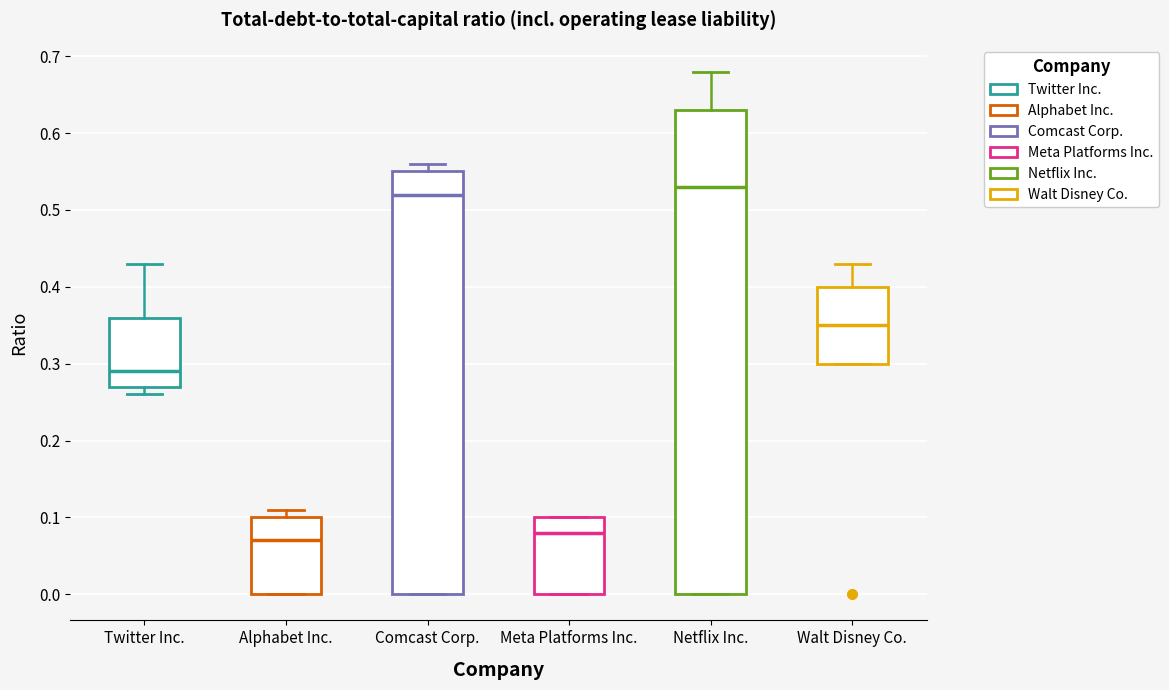

Reading left to right, read every box against the y-axis: the position of its median line, the range the box covers, and the ends of its whiskers. The values are not printed on the chart, so give them approximately, as read against the axis.

Twitter Inc.: median 0.29, box 0.27 to 0.36, whiskers 0.26 to 0.43
Alphabet Inc.: median 0.07, box 0.00 to 0.10, whiskers 0.00 to 0.11
Comcast Corp.: median 0.52, box 0.00 to 0.55, whiskers 0.00 to 0.56
Meta Platforms Inc.: median 0.08, box 0.00 to 0.10, whiskers 0.00 to 0.10
Netflix Inc.: median 0.53, box 0.00 to 0.63, whiskers 0.00 to 0.68
Walt Disney Co.: median 0.35, box 0.30 to 0.40, whiskers 0.30 to 0.43